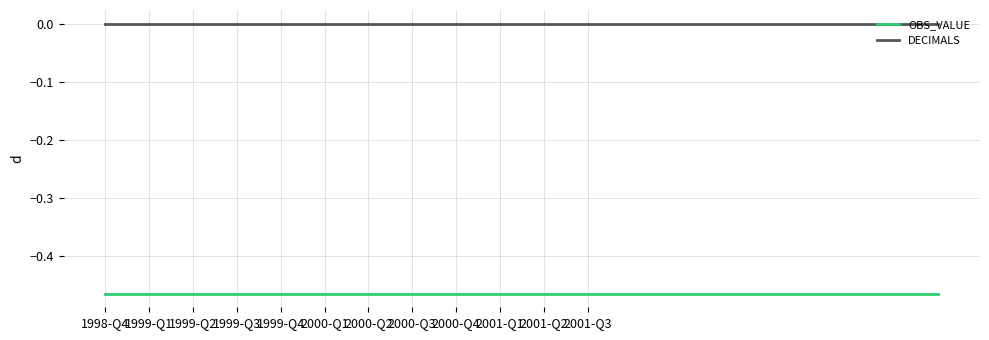

True or false: OBS_VALUE and DECIMALS intersect in this chart.

False